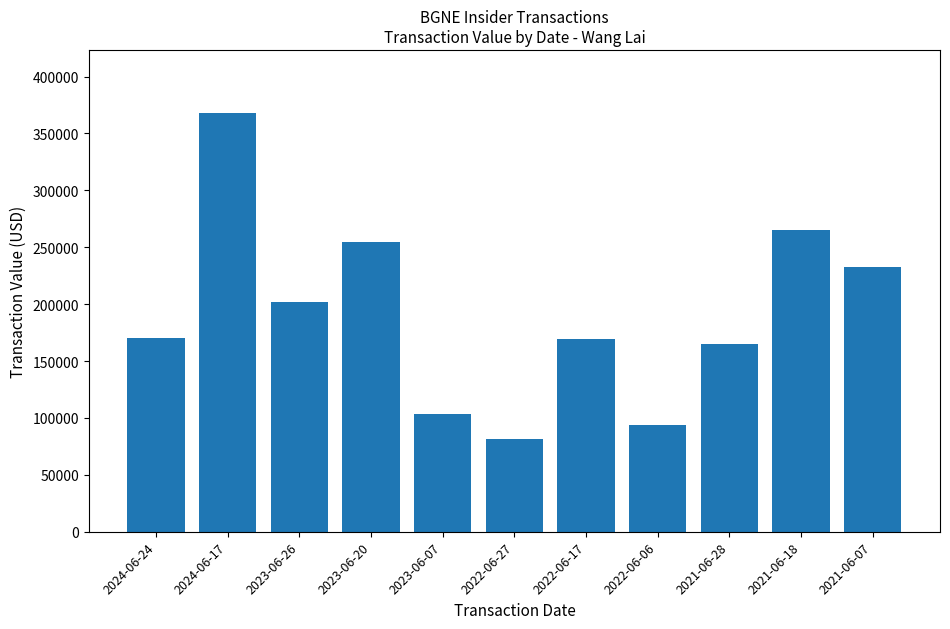

What is the ratio of the value at 2021-06-28 to the value at 2022-06-06?

1.8